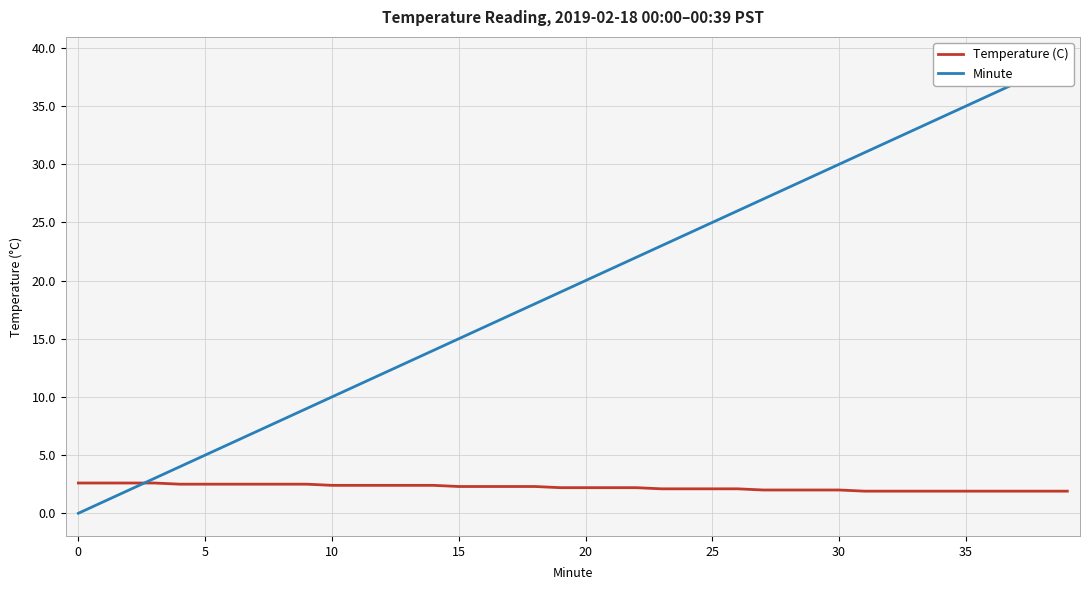

What is the maximum value for Temperature (C)?

2.6